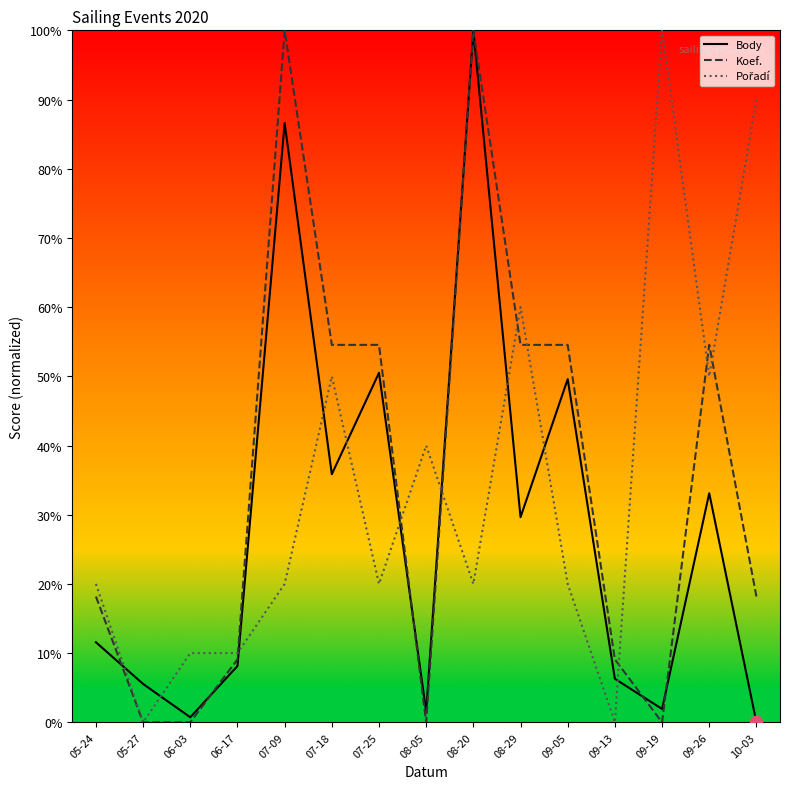

Which series has the largest total across all categories?

Koef.